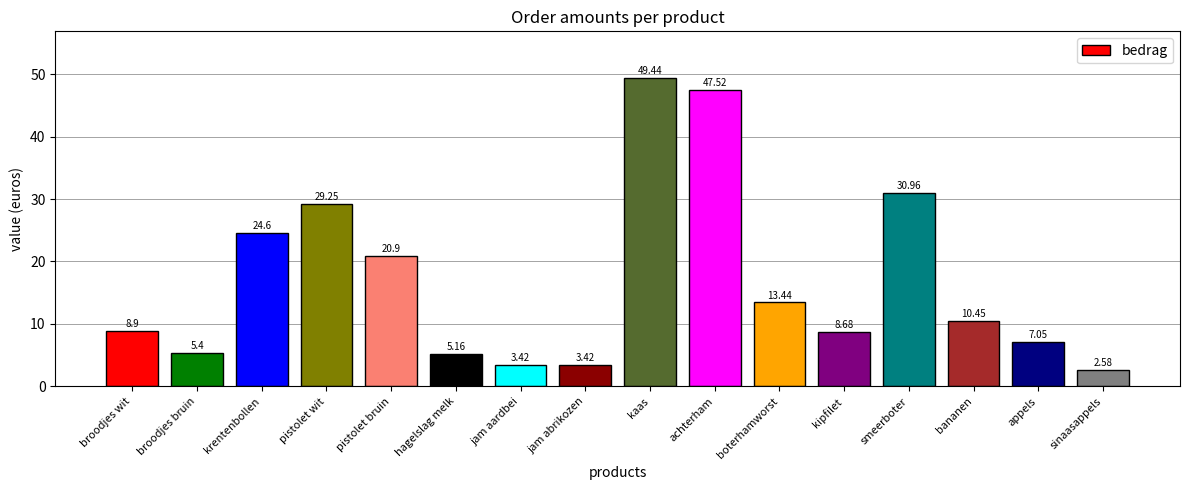

Are the bars horizontal?

No